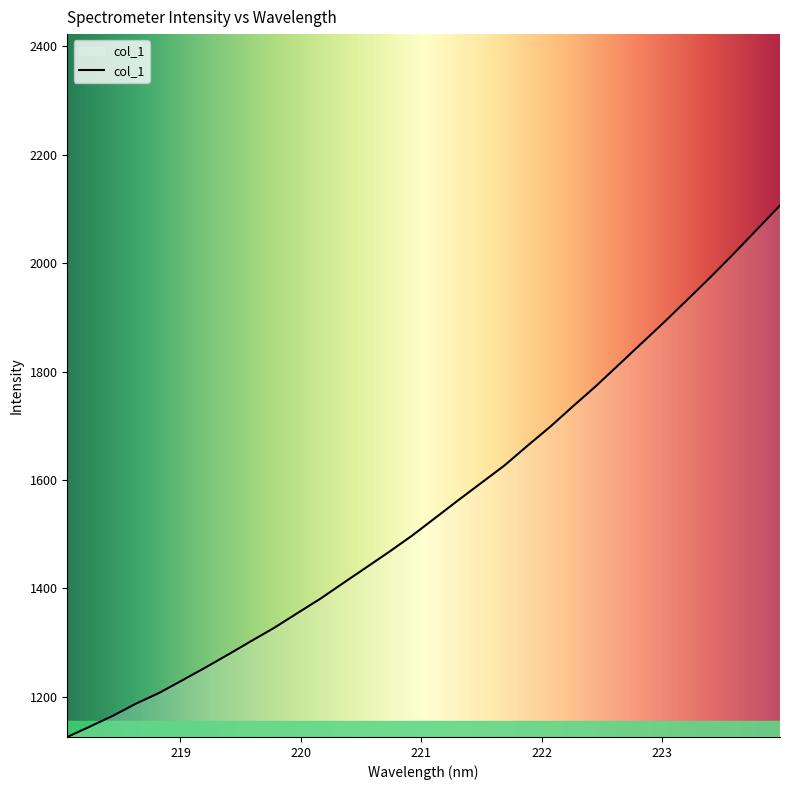

What is the average value?

1550.5